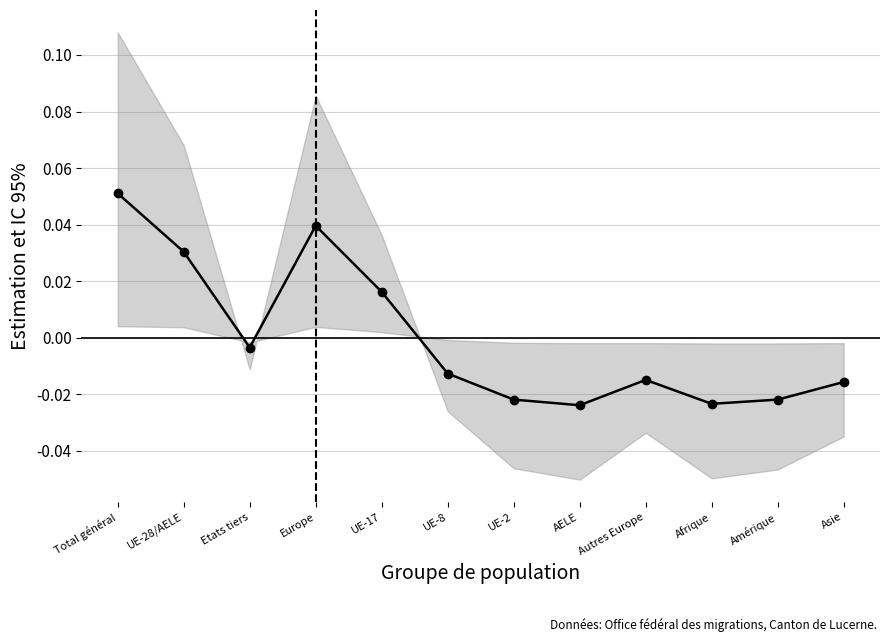

Rank the categories by value from lowest to highest.

AELE, Afrique, UE-2, Amérique, Asie, Autres Europe, UE-8, Etats tiers, UE-17, UE-28/AELE, Europe, Total général